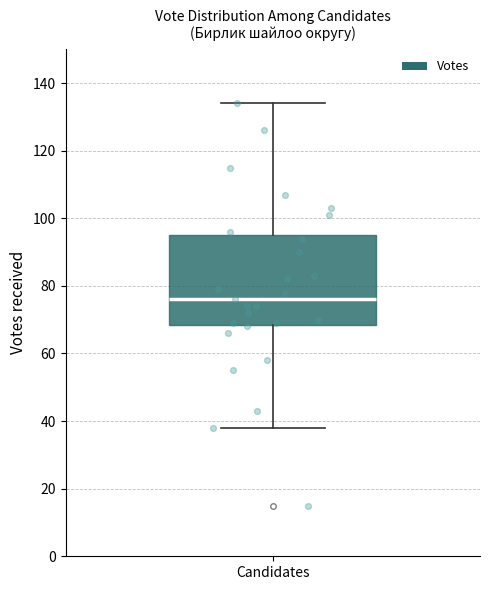

Transcribe this box plot: give where the median line is, the range the box spans, and where the two whiskers end, as read against the y-axis. The values are not printed on the chart, so give them approximately, as read against the axis.

median 76, box 68 to 96, whiskers 38 to 134